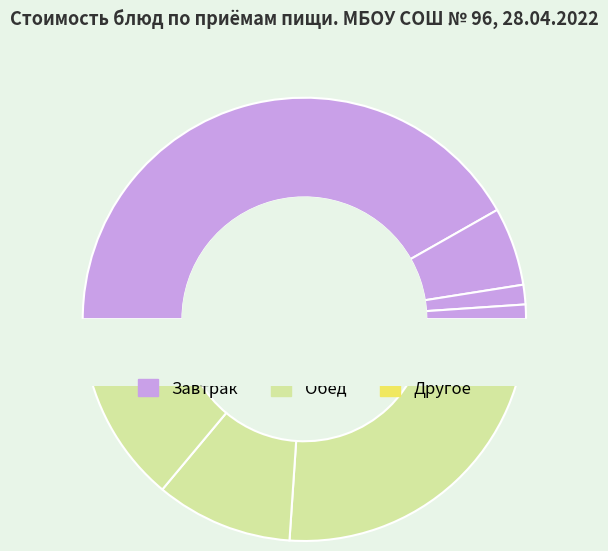

To the nearest percent, what percentage of the pie is Хлеб ржано-пшеничный (обед)?

2%